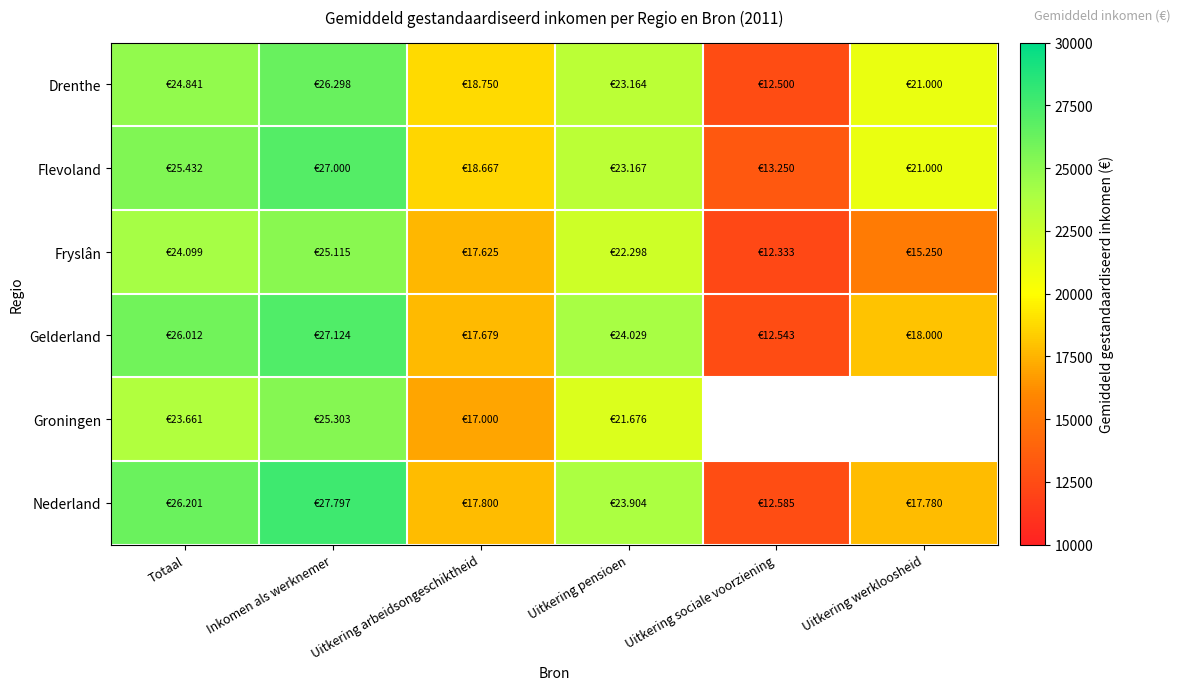

True or false: Gelderland has a value of 35199.3 at Uitkering pensioen.

False